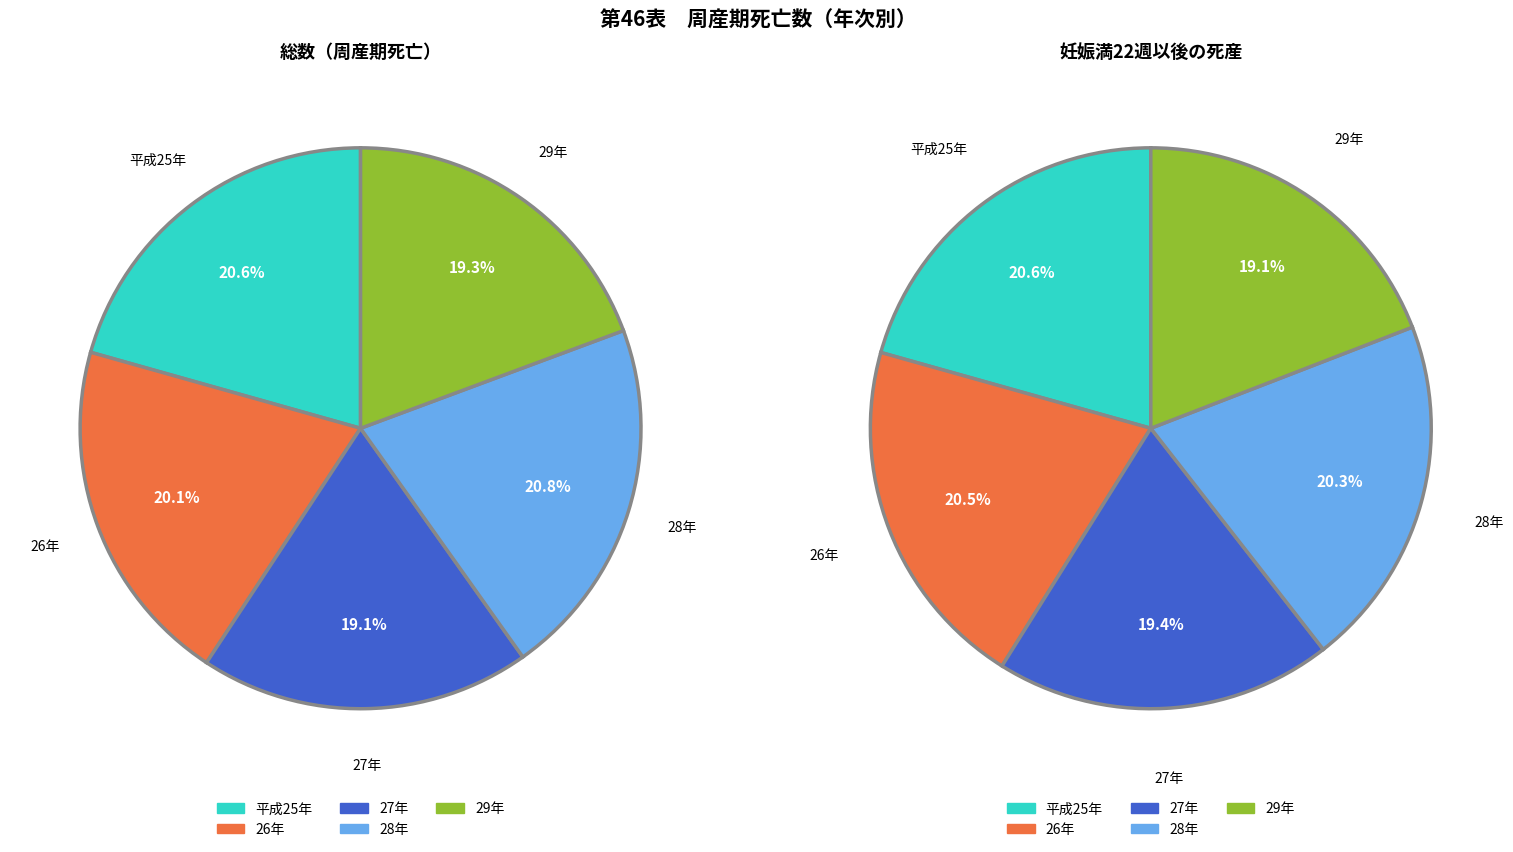

What percentage do 28 and 26 together represent?

41.0%